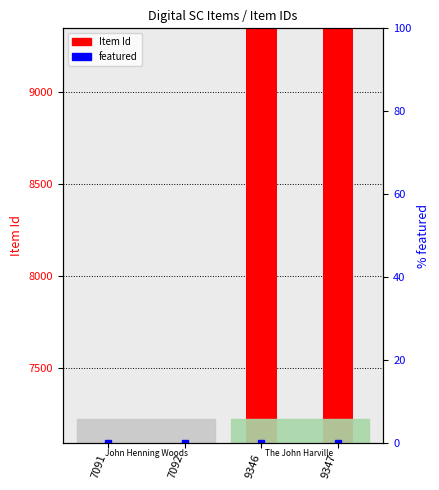

Read the value at 9347, to the nearest 10.

9350